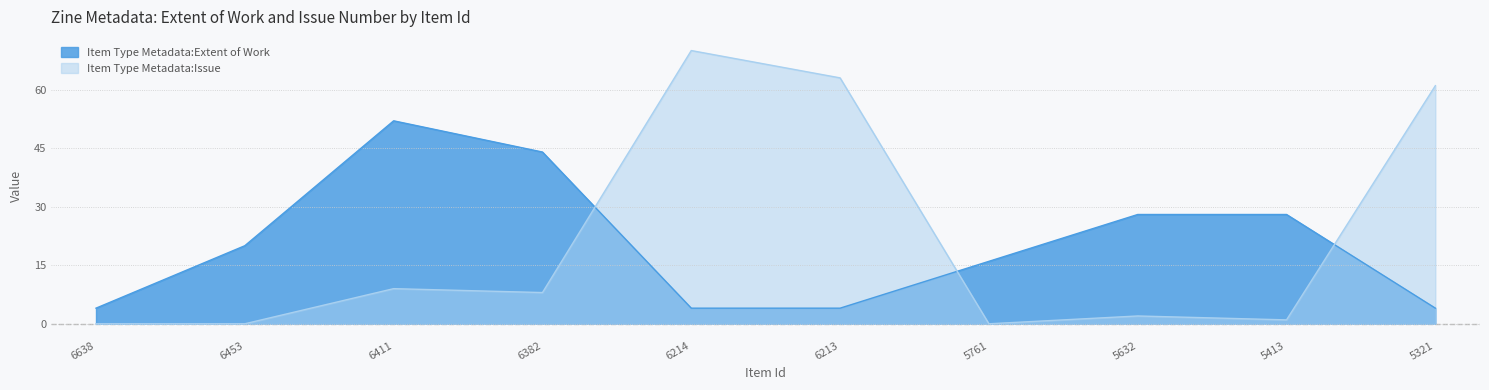

True or false: Item Type Metadata:Issue has more than 2 interior local peaks.

True